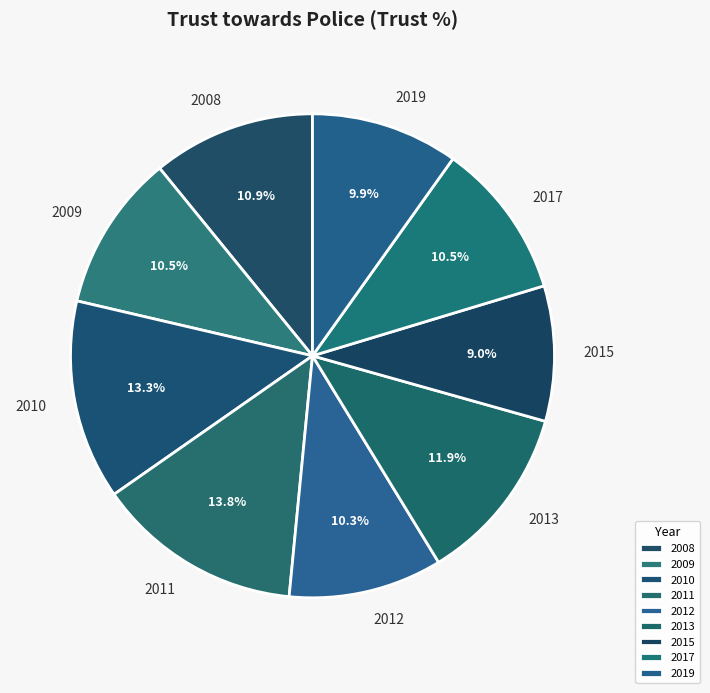

Between 2009 and 2011, which is larger?

2011